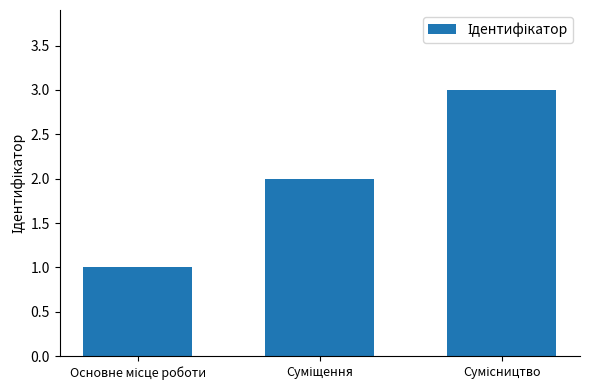

What is the sum of all values?

6